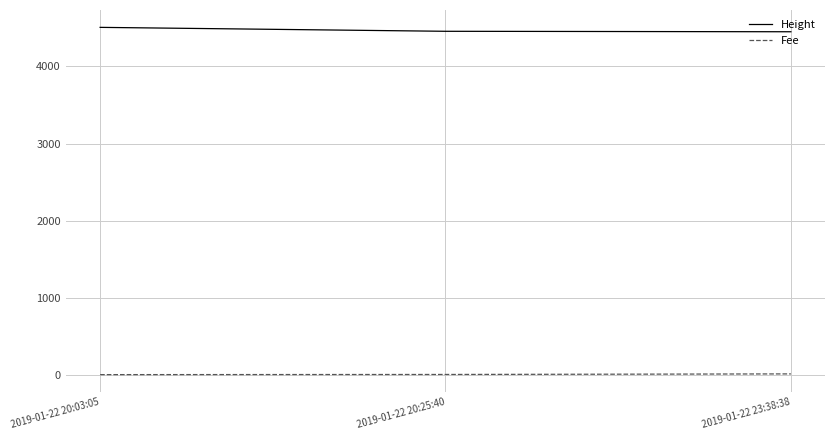

What is the sum of all Height values?

13416.0